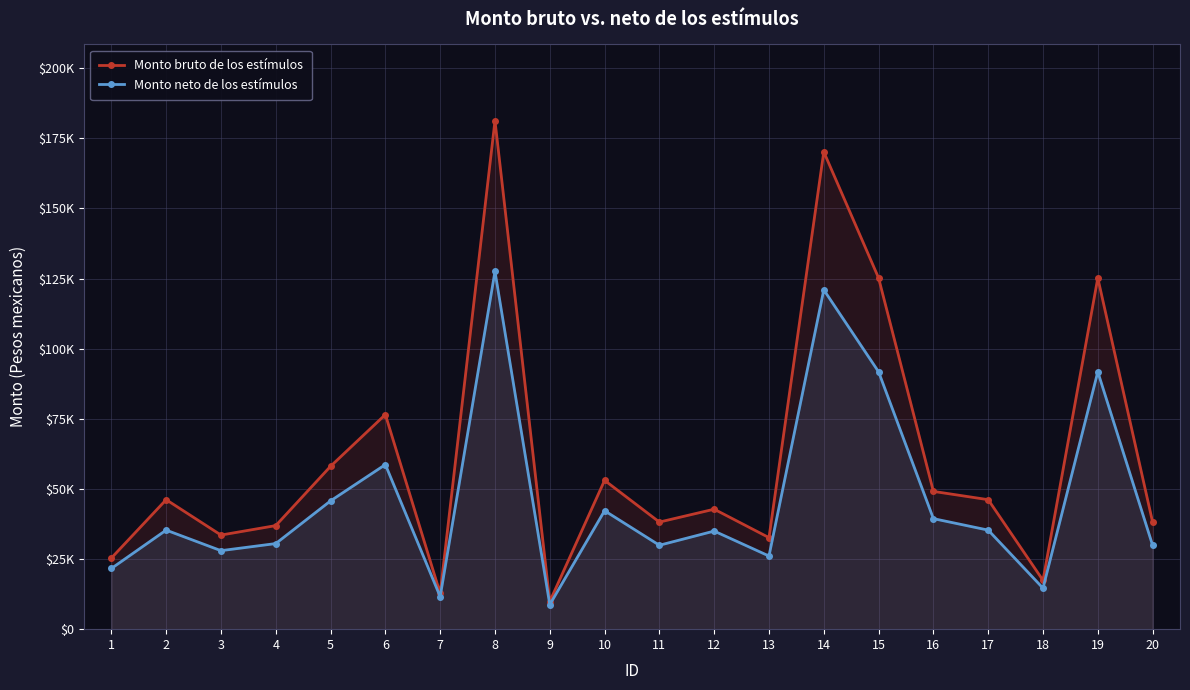

What are all the series names shown in the legend?

Monto bruto de los estímulos, Monto neto de los estímulos